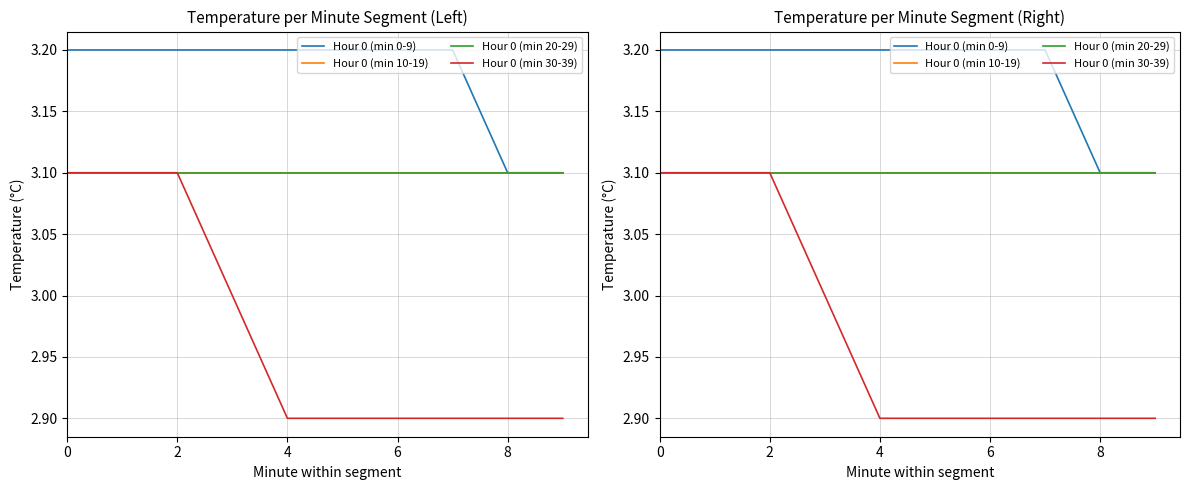

True or false: Hour 0 (min 0-9) has more than 2 points higher than both neighbors.

False